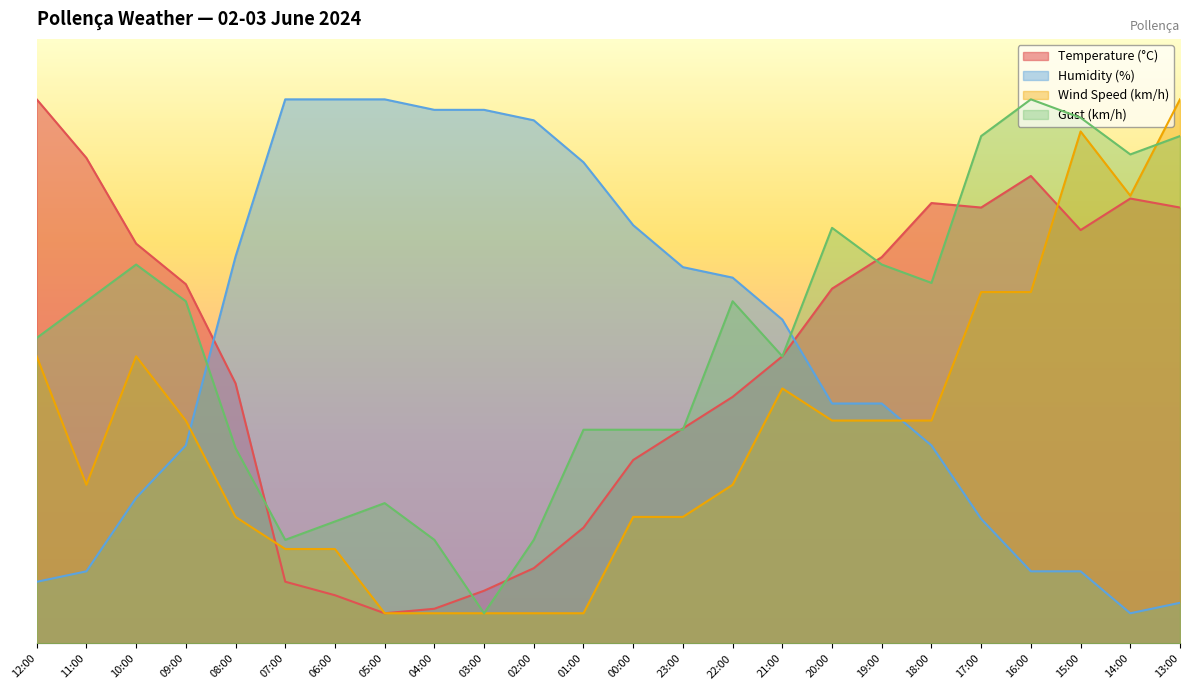

Which label corresponds to the largest value in the chart?

12:00